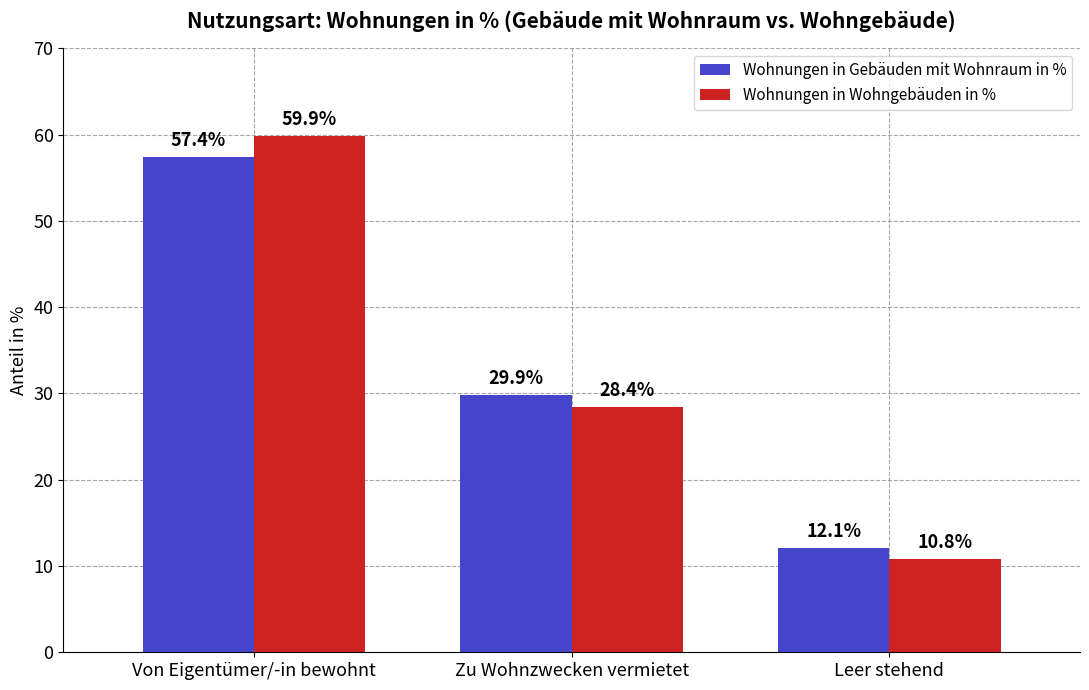

Which series has the widest spread of values?

Wohnungen in Wohngebäuden in %